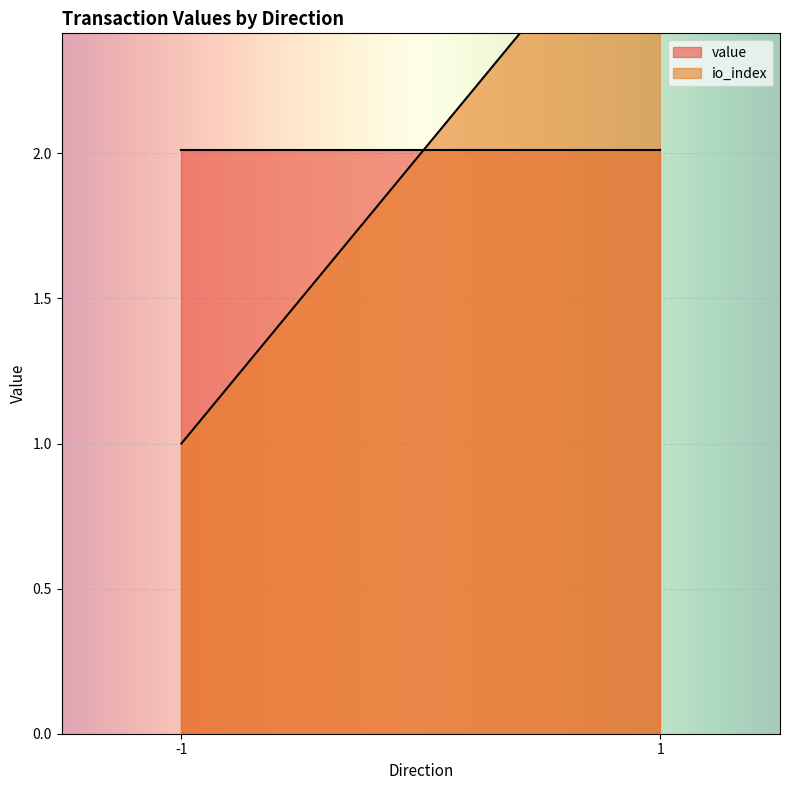

Is it true that io_index equals 1.0 at -1?

True